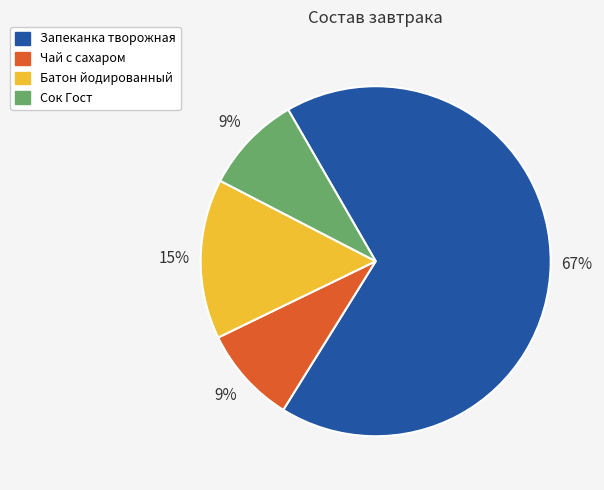

Is it true that Чай с сахаром is 1% of the pie?

False